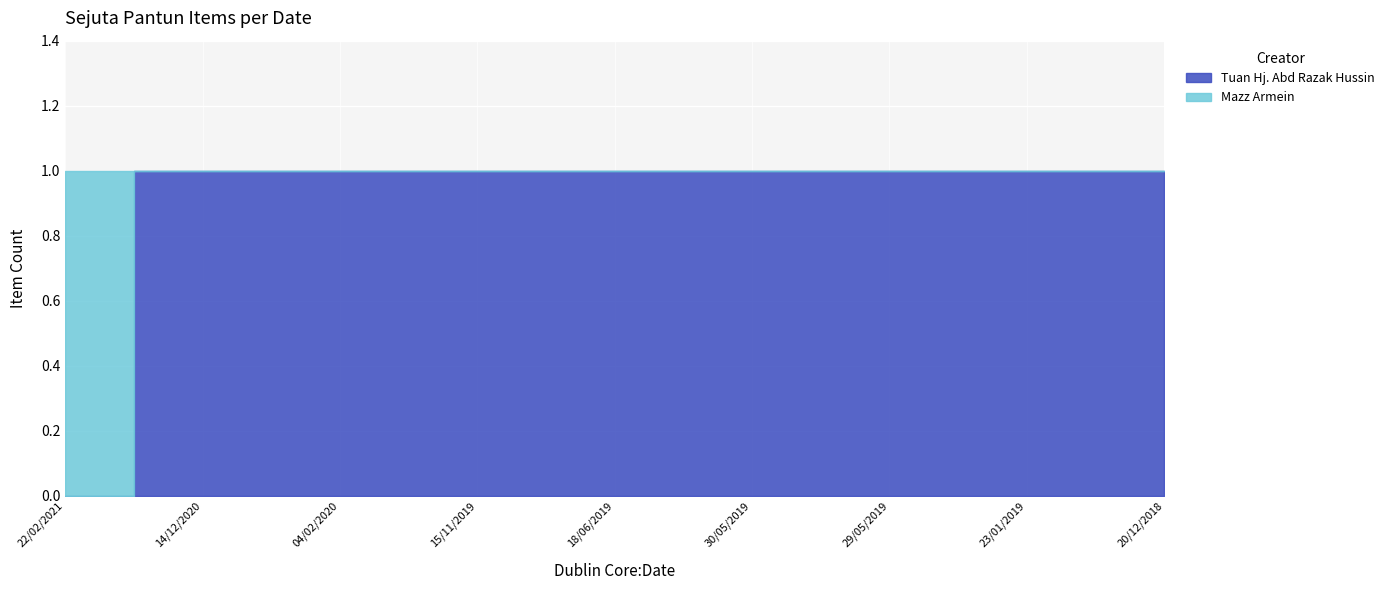

What is the sum of the Tuan Hj. Abd Razak Hussin values at 15/11/2019 and 14/12/2020?

2